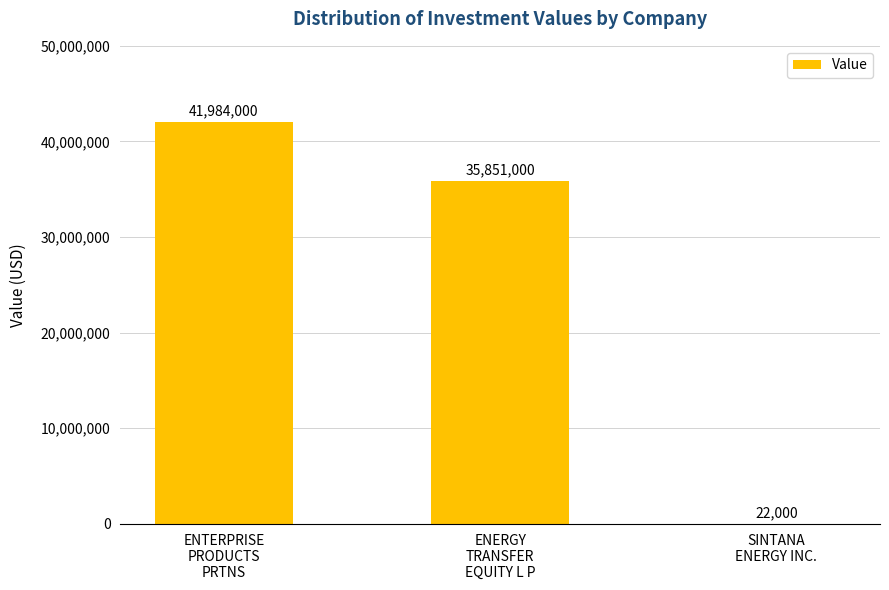

What is the greatest value displayed?

41984000